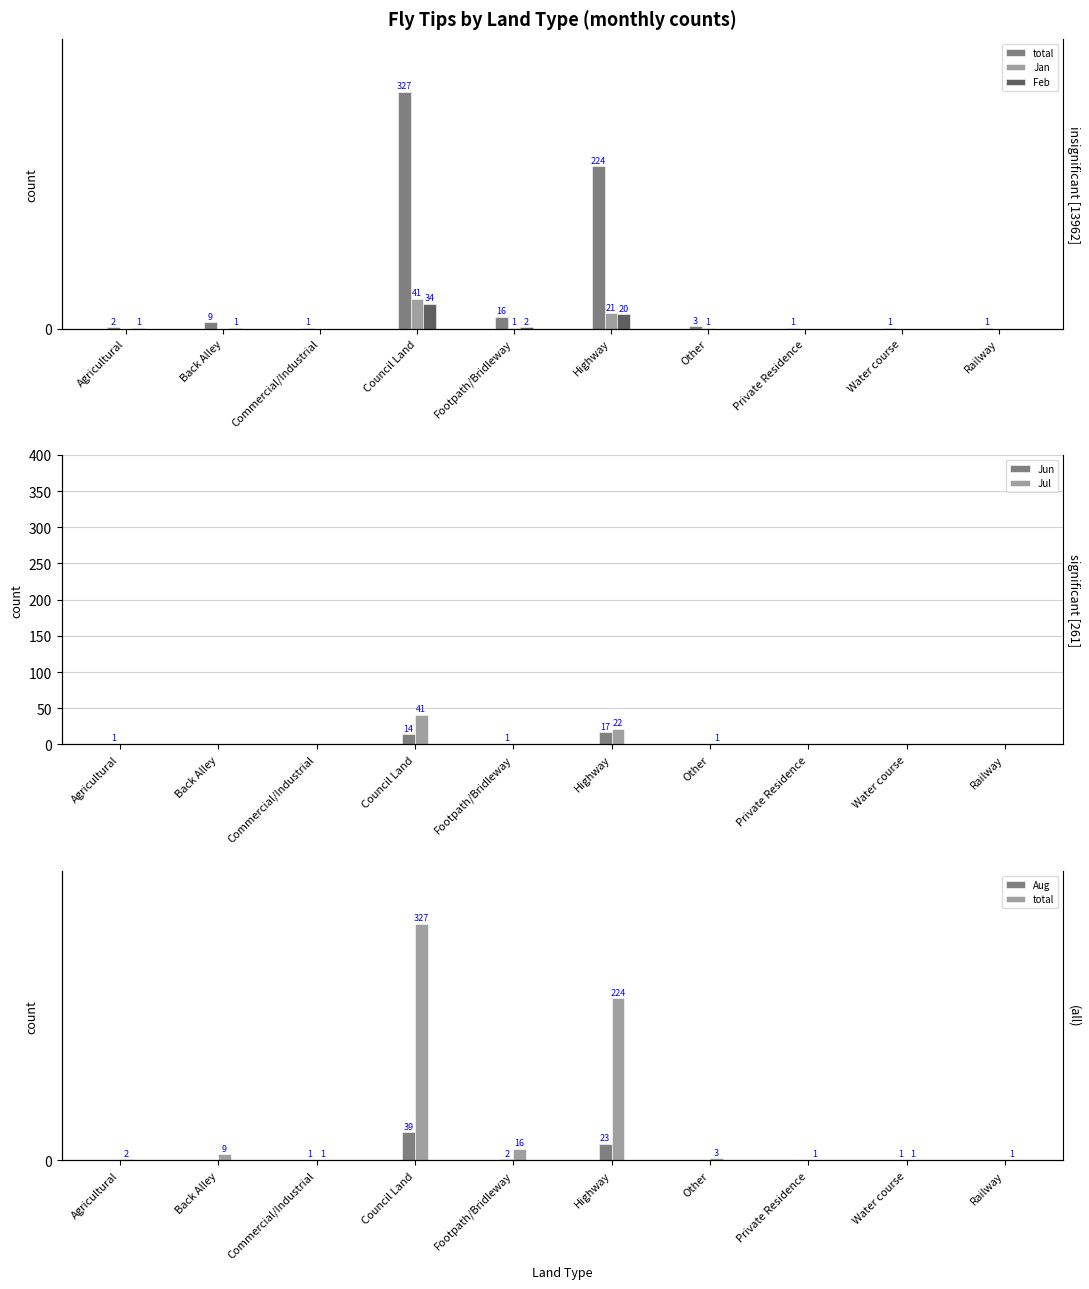

How many series are shown in this chart?

6